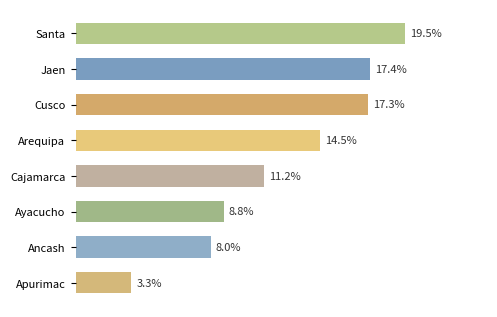

List the labels in order of value, smallest first.

Apurimac, Ancash, Ayacucho, Cajamarca, Arequipa, Cusco, Jaen, Santa